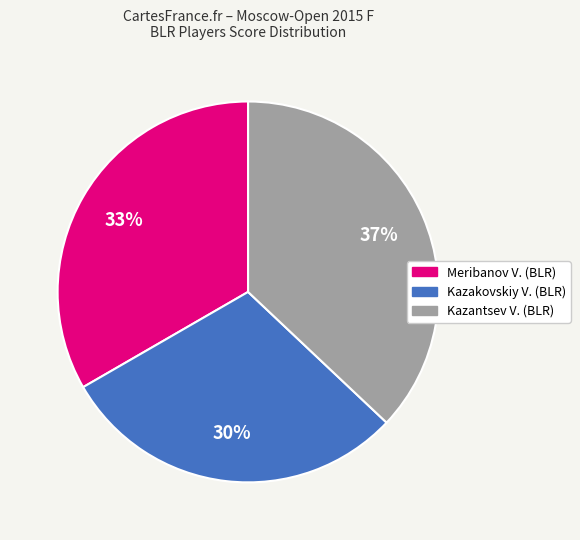

Does any single category account for the majority?

No